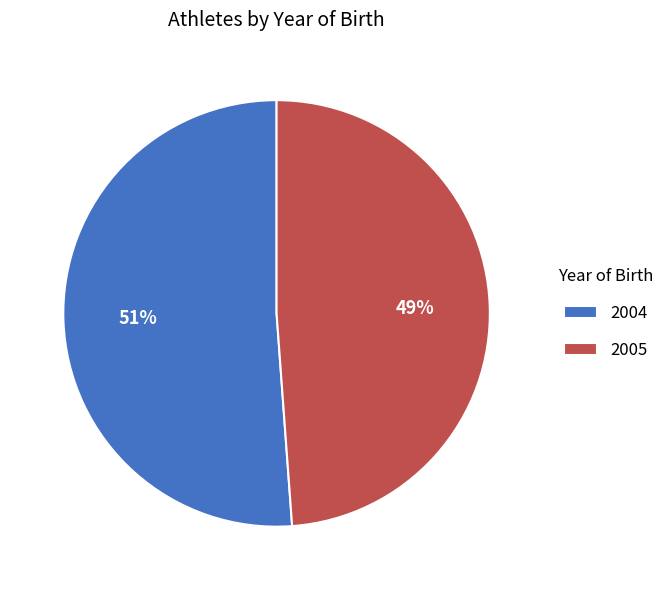

Between 2004 and 2005, which is larger?

2004